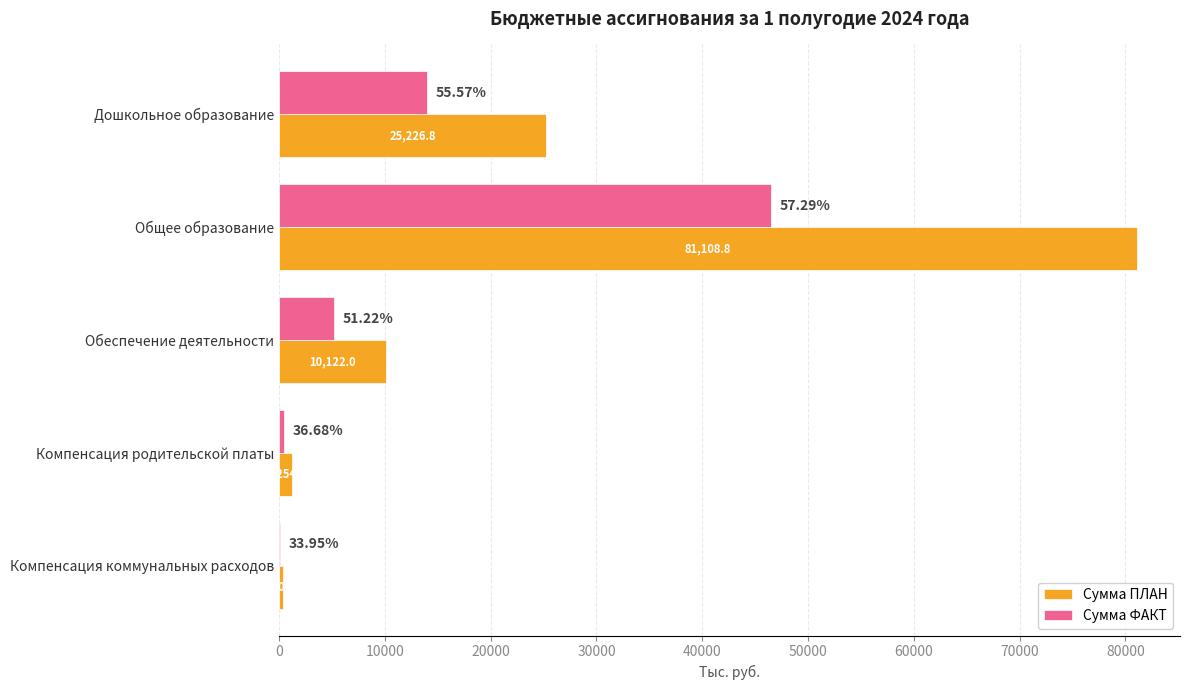

How many data points in Сумма ФАКТ are above 5231?

3